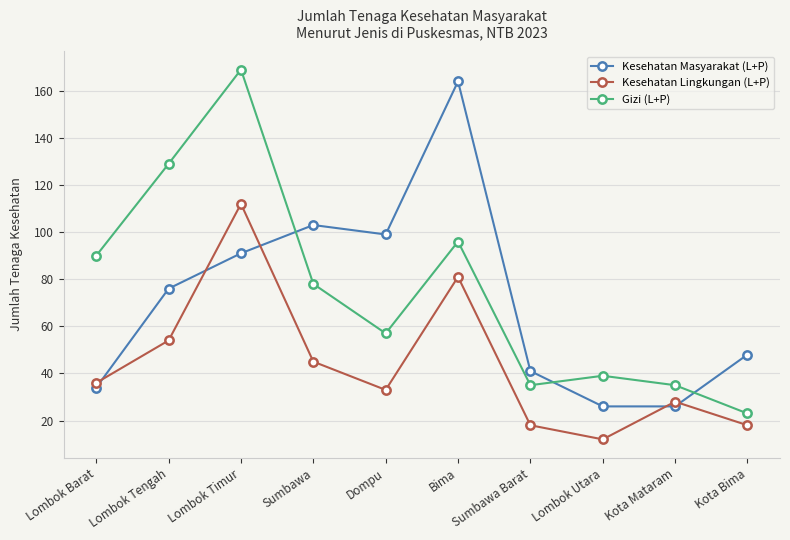

Reading right to left, list all the values displayed in this chart.

Kesehatan Masyarakat (L+P): Kota Bima=48	Kota Mataram=26	Lombok Utara=26	Sumbawa Barat=41	Bima=164	Dompu=99	Sumbawa=103	Lombok Timur=91	Lombok Tengah=76	Lombok Barat=34
Kesehatan Lingkungan (L+P): Kota Bima=18	Kota Mataram=28	Lombok Utara=12	Sumbawa Barat=18	Bima=81	Dompu=33	Sumbawa=45	Lombok Timur=112	Lombok Tengah=54	Lombok Barat=36
Gizi (L+P): Kota Bima=23	Kota Mataram=35	Lombok Utara=39	Sumbawa Barat=35	Bima=96	Dompu=57	Sumbawa=78	Lombok Timur=169	Lombok Tengah=129	Lombok Barat=90